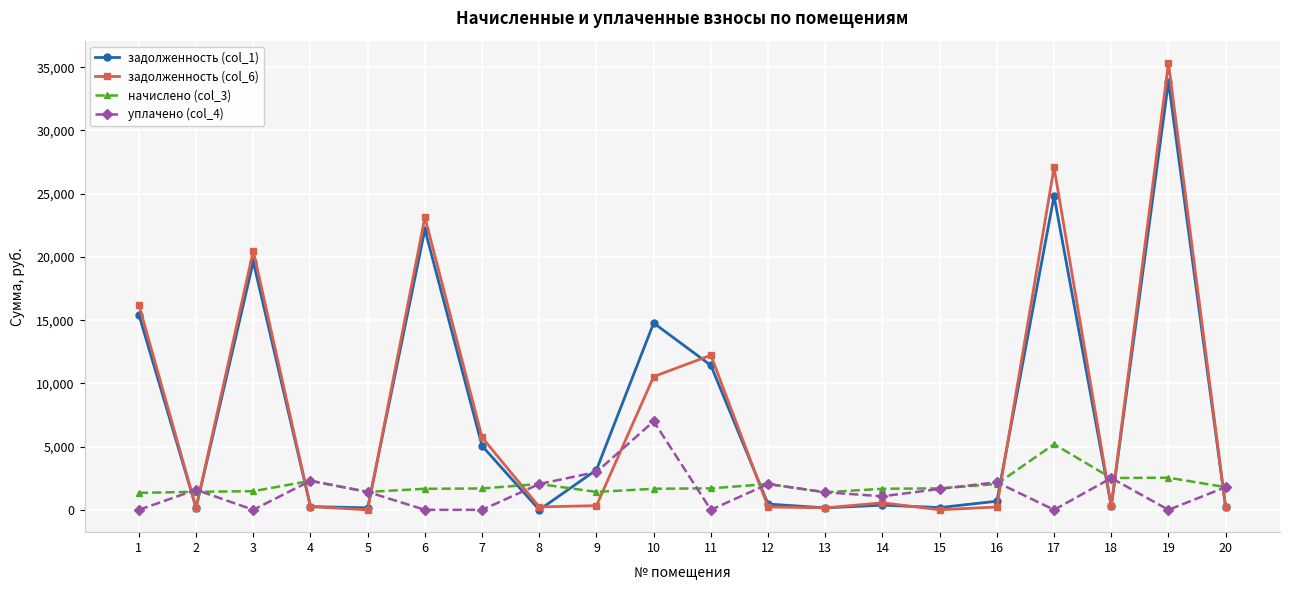

Which series has the largest range (max minus min)?

задолженность (col_6)